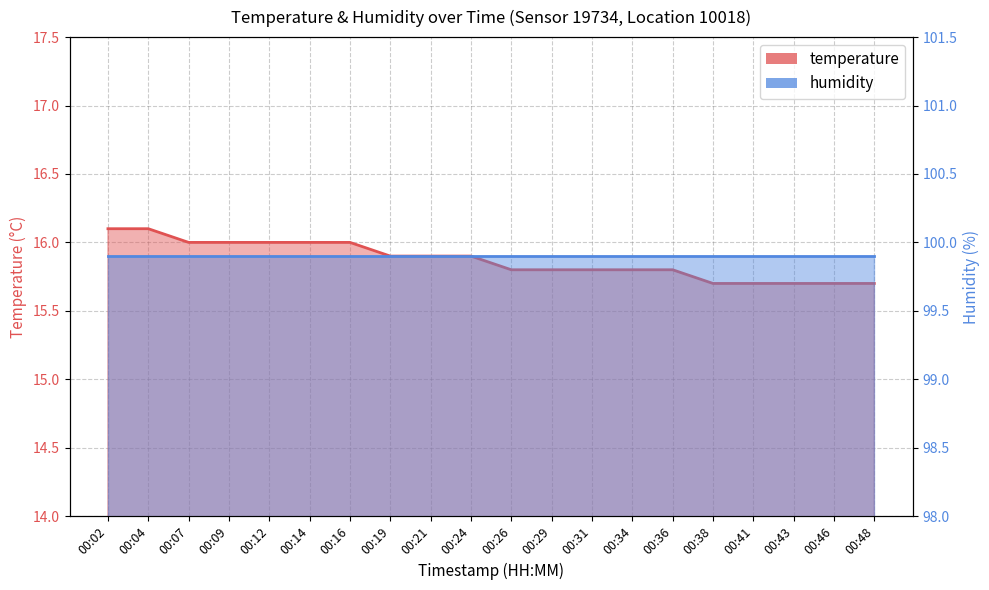

Reading left to right, list all the values displayed in this chart.

16.1	16.1	16.0	16.0	16.0	16.0	16.0	15.9	15.9	15.9	15.8	15.8	15.8	15.8	15.8	15.7	15.7	15.7	15.7	15.7